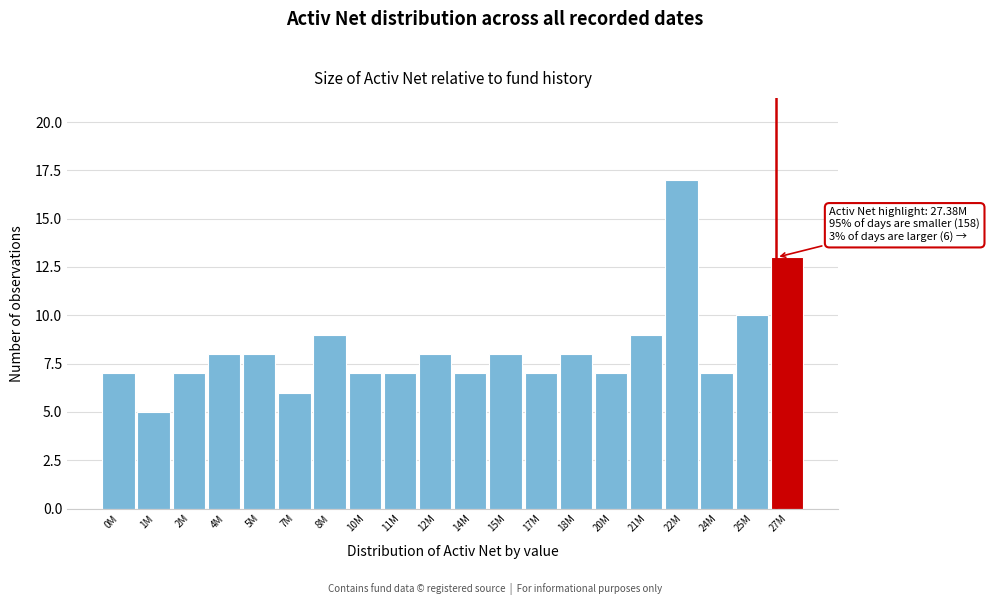

Reading left to right, extract all data points from this chart.

0M=7	1M=5	2M=7	4M=8	5M=8	7M=6	8M=9	10M=7	11M=7	12M=8	14M=7	15M=8	17M=7	18M=8	20M=7	21M=9	22M=17	24M=7	25M=10	27M=13